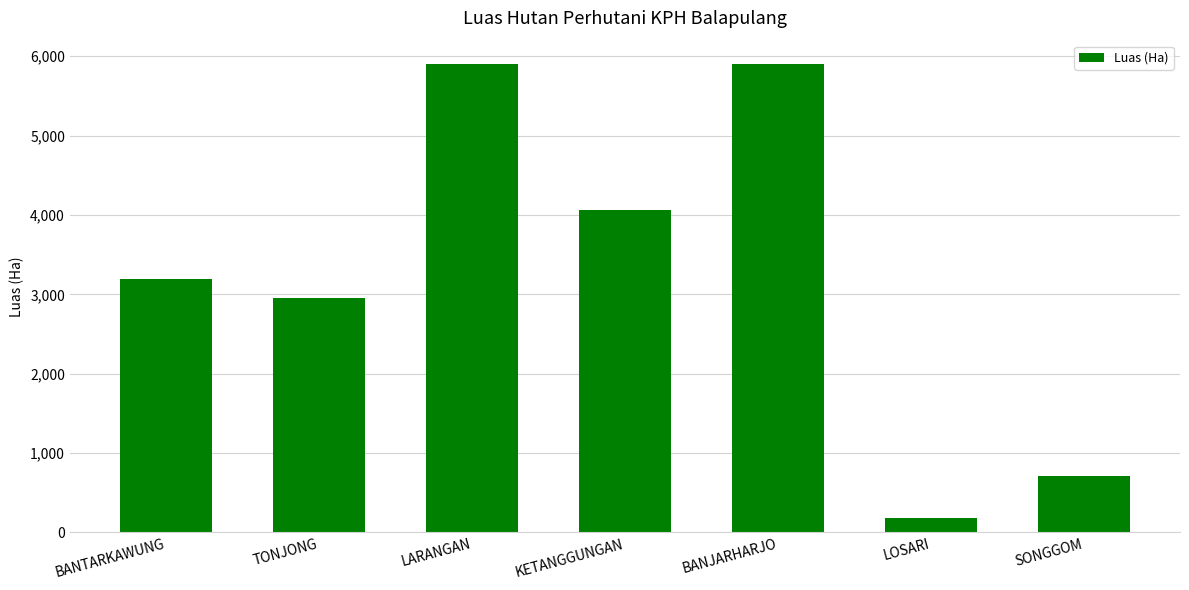

What is the label of the 1st bar from the left?

BANTARKAWUNG